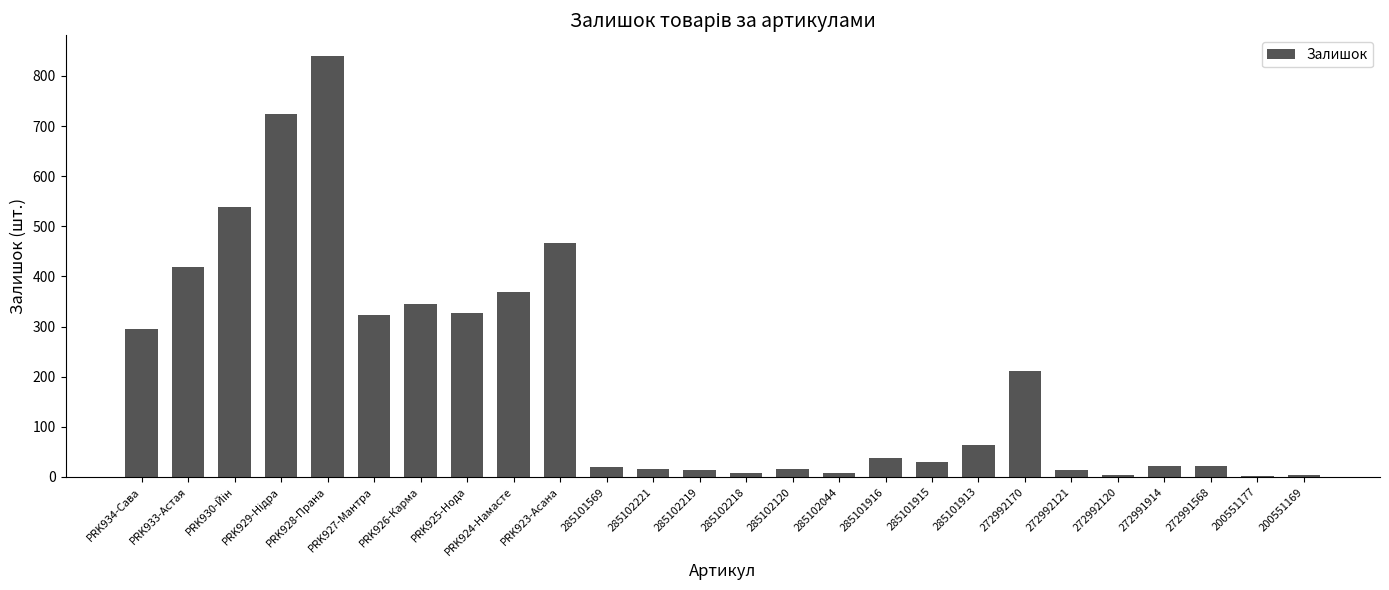

At which label does the data first exceed 38?

PRK934-Сава